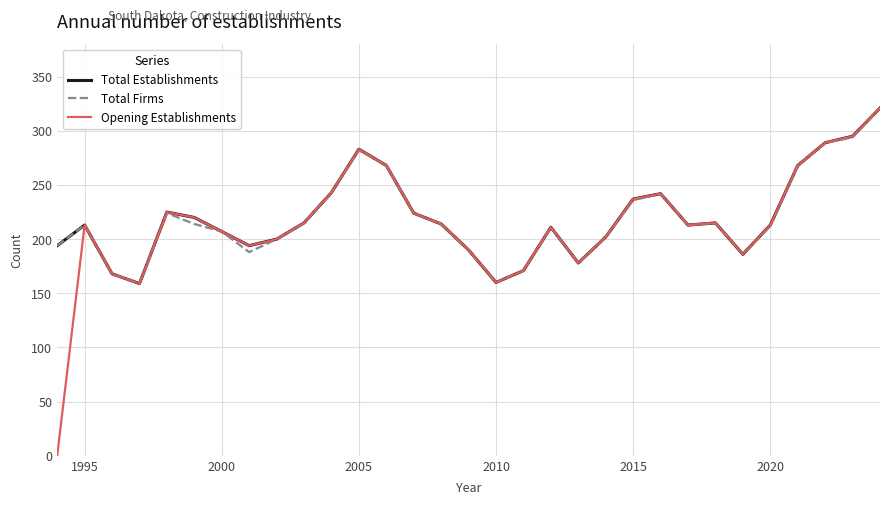

Which series has the largest range (max minus min)?

Opening Establishments